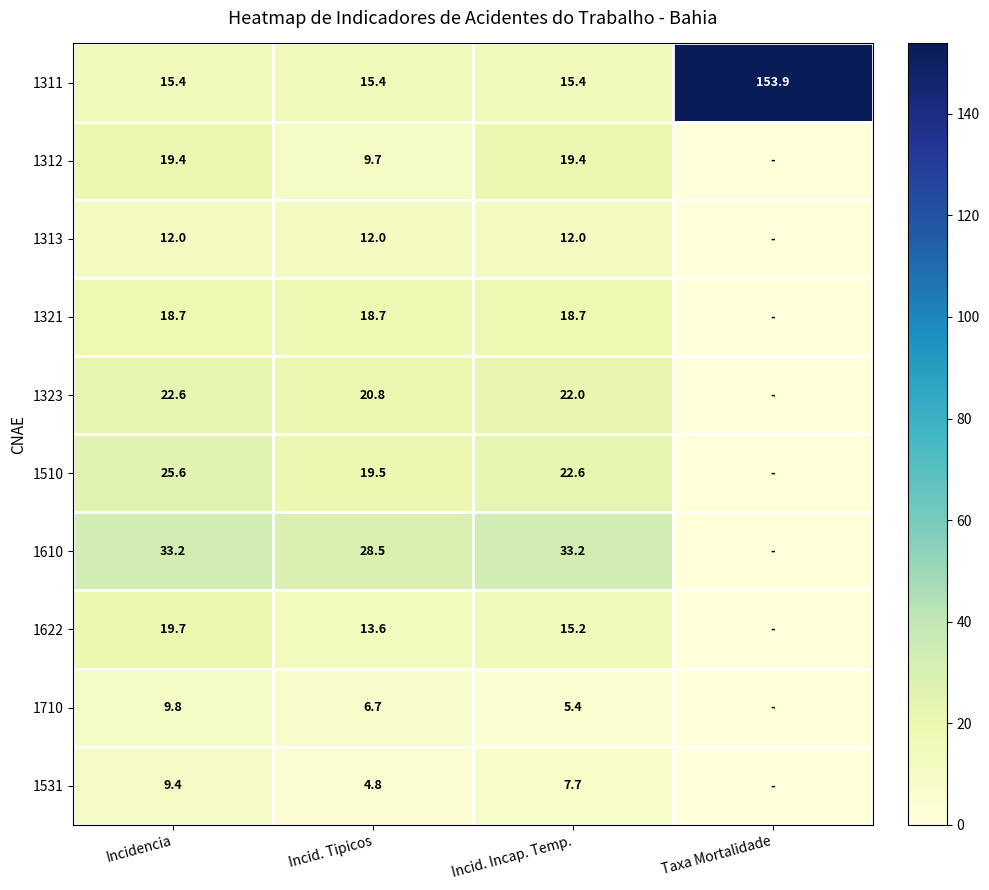

The value of 1622 at Incidencia is 19.7. True or false?

True